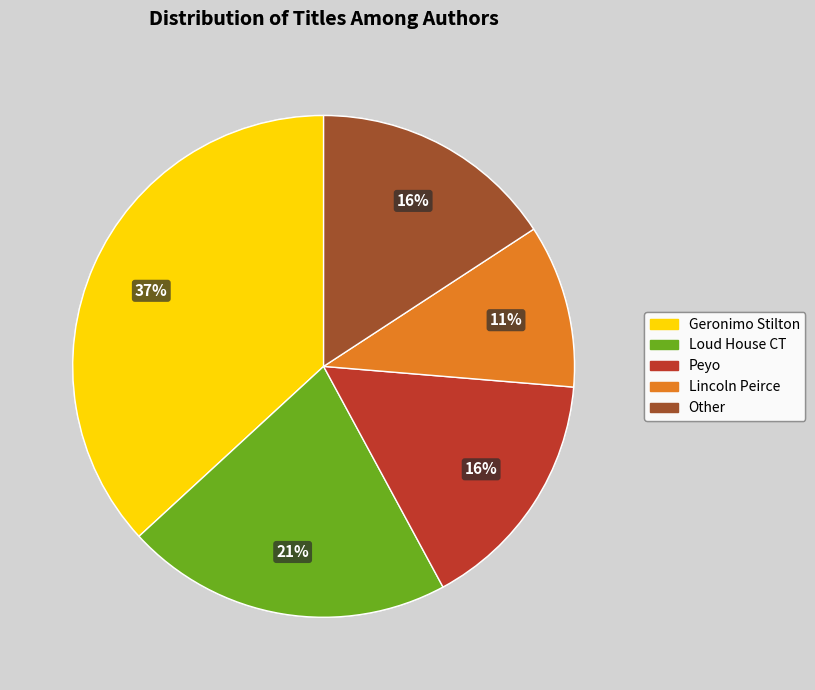

Does any single category account for the majority?

No